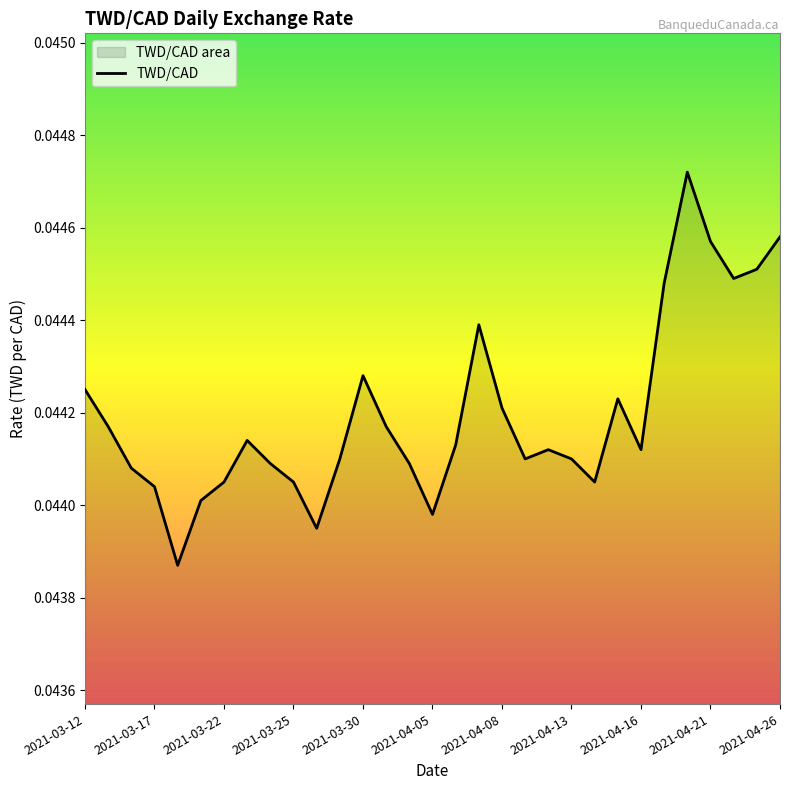

How many lines are shown in the chart?

1